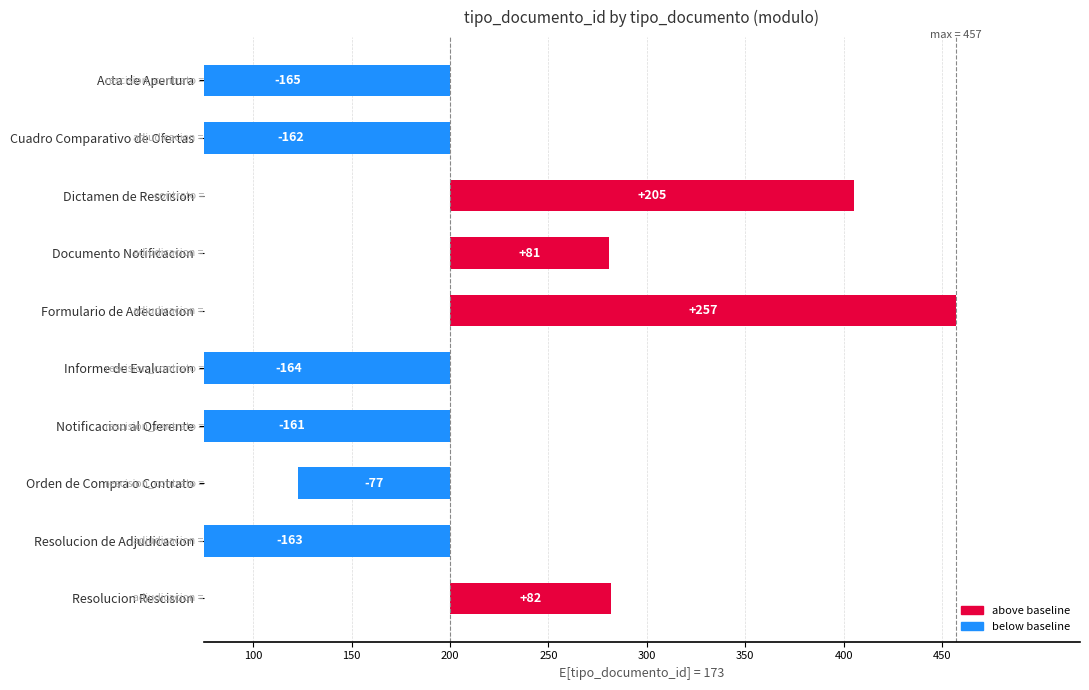

What is the value of the 5th bar from the left?

257